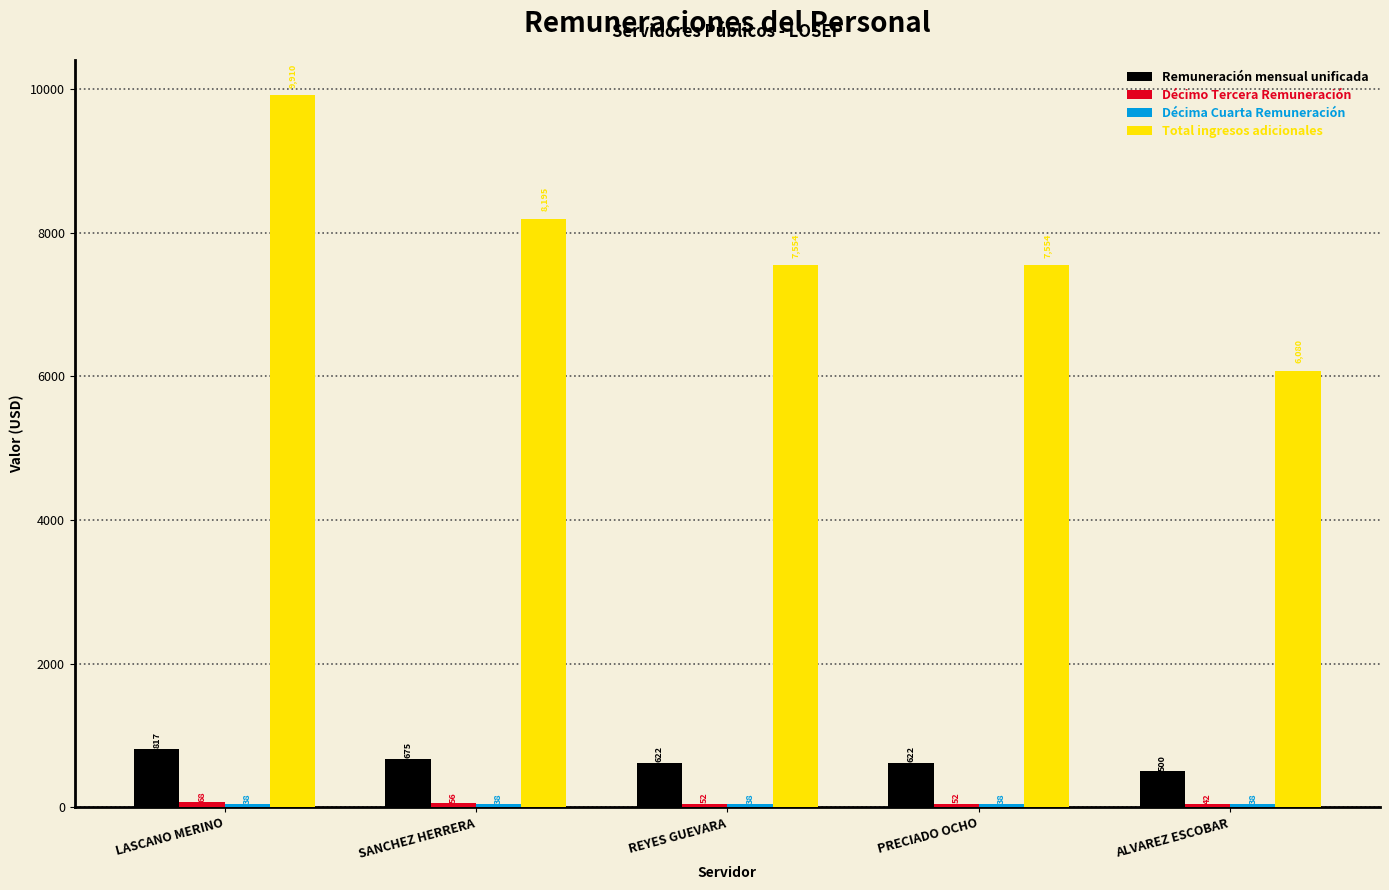

What is the sum of the Total ingresos adicionales values at ALVAREZ ESCOBAR and LASCANO MERINO?

15990.1